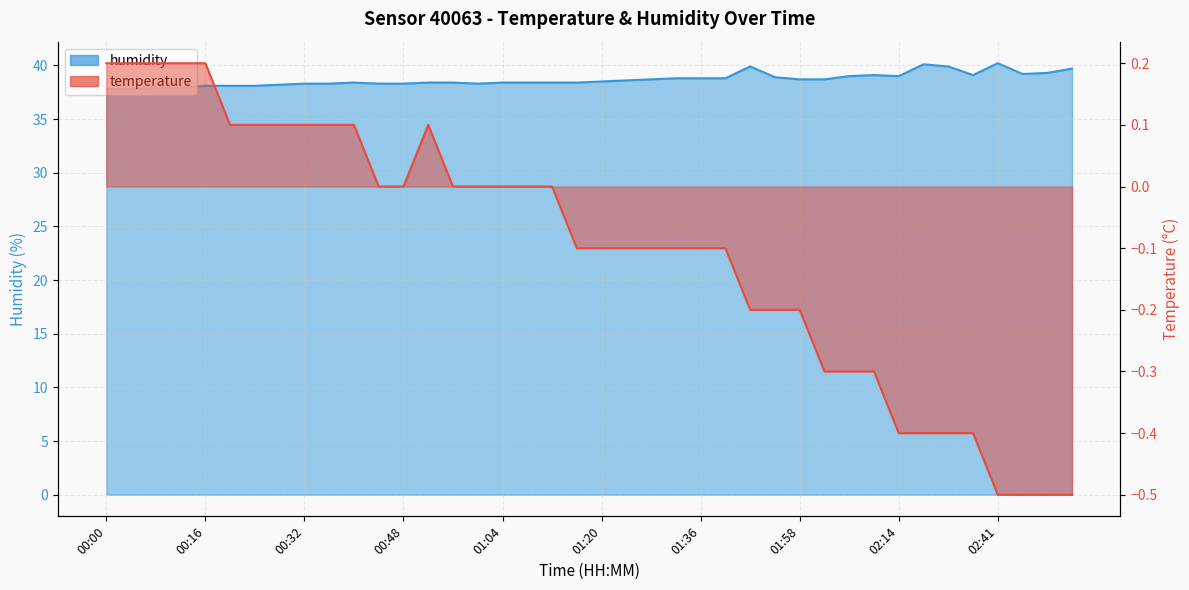

The humidity series shows 68.7 at 02:37. True or false?

False